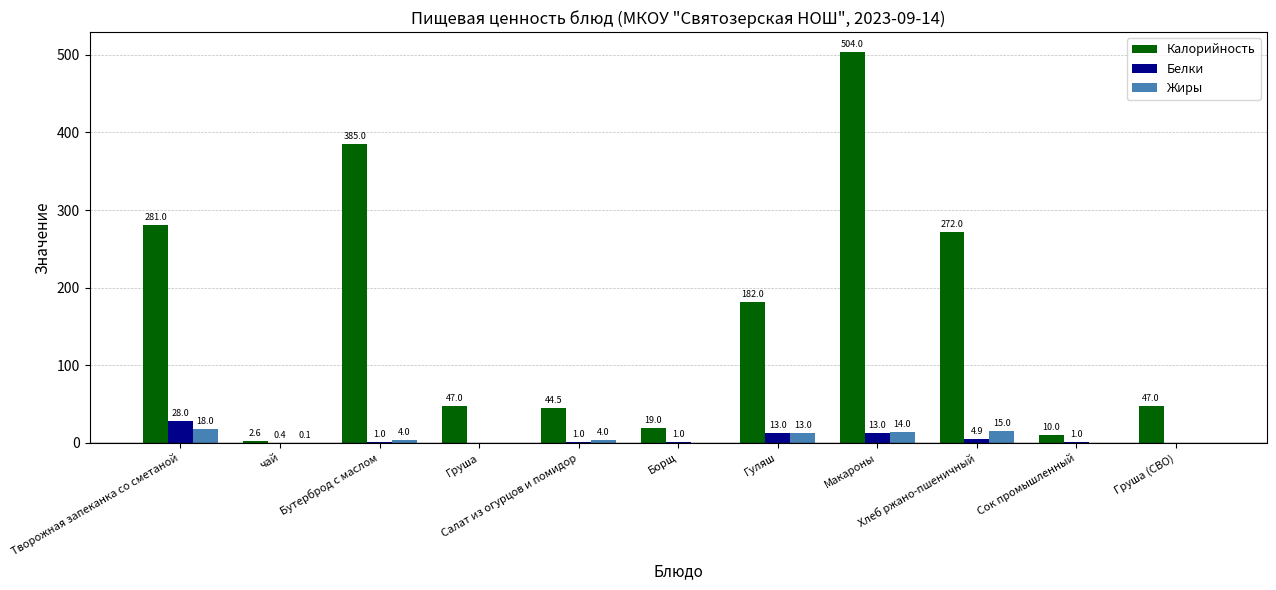

What is the greatest value displayed?

504.0